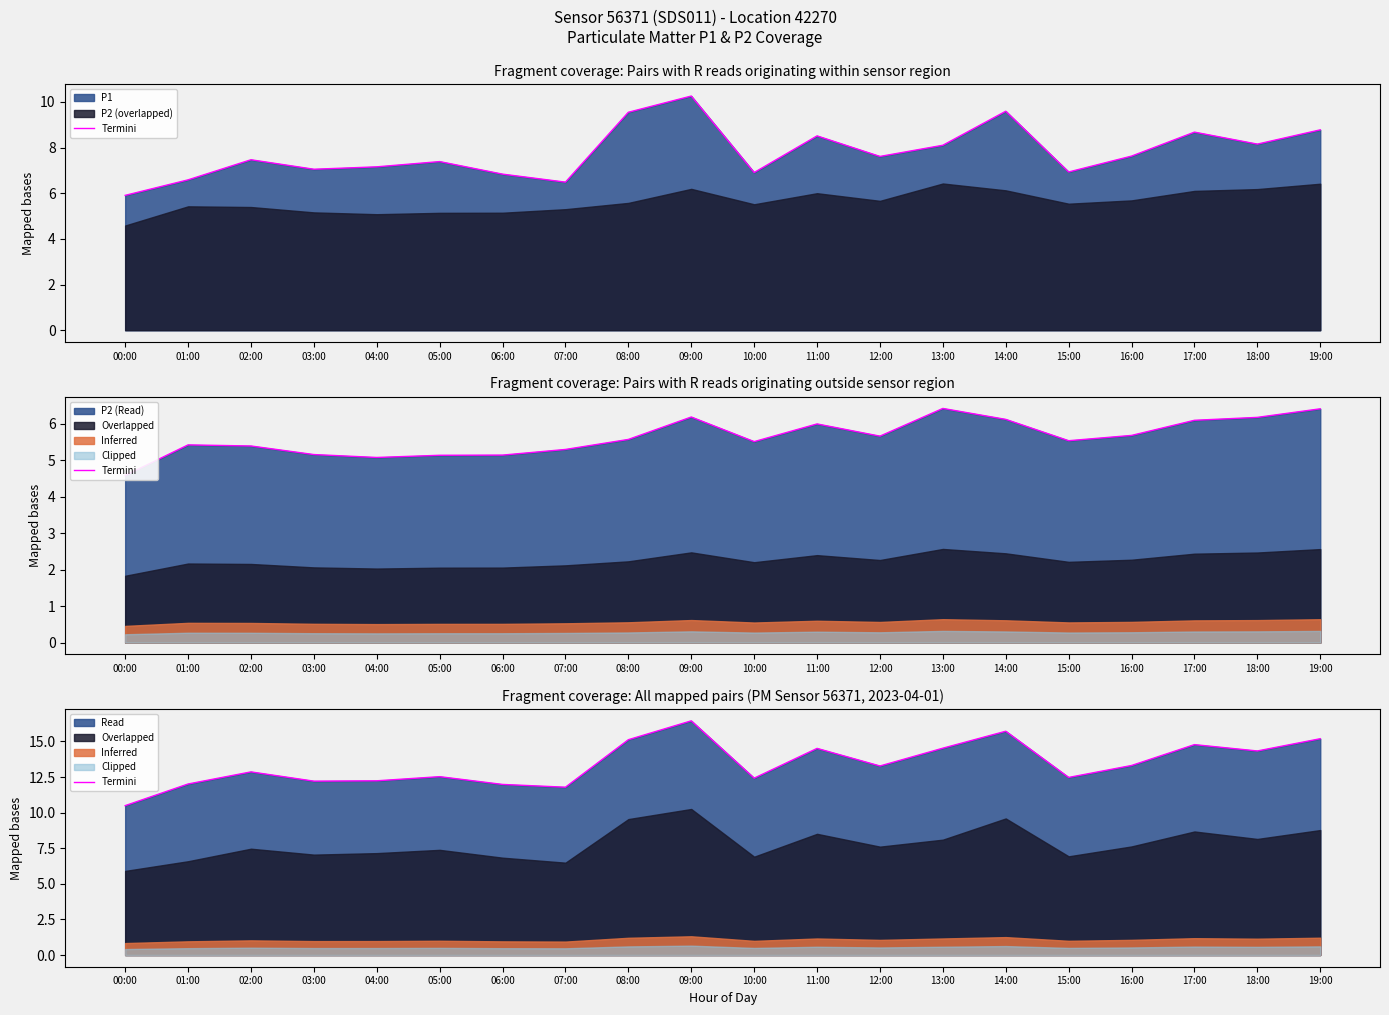

Is it true that the value at 06:00 is 5.1?

False